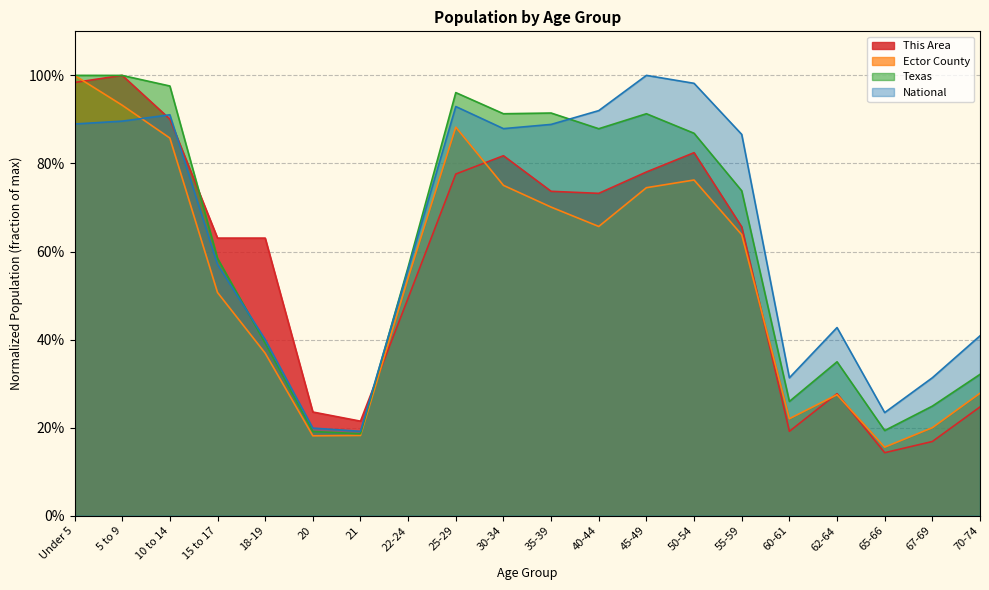

In Ector County, how many points are lower than both neighbors (excluding endpoints)?

4